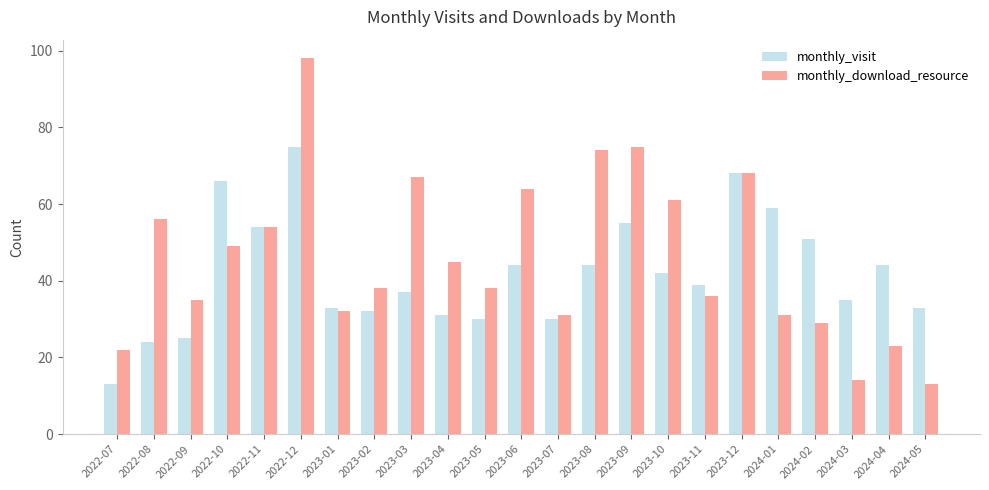

What is the sum of the monthly_visit values at 2023-07 and 2023-04?

61